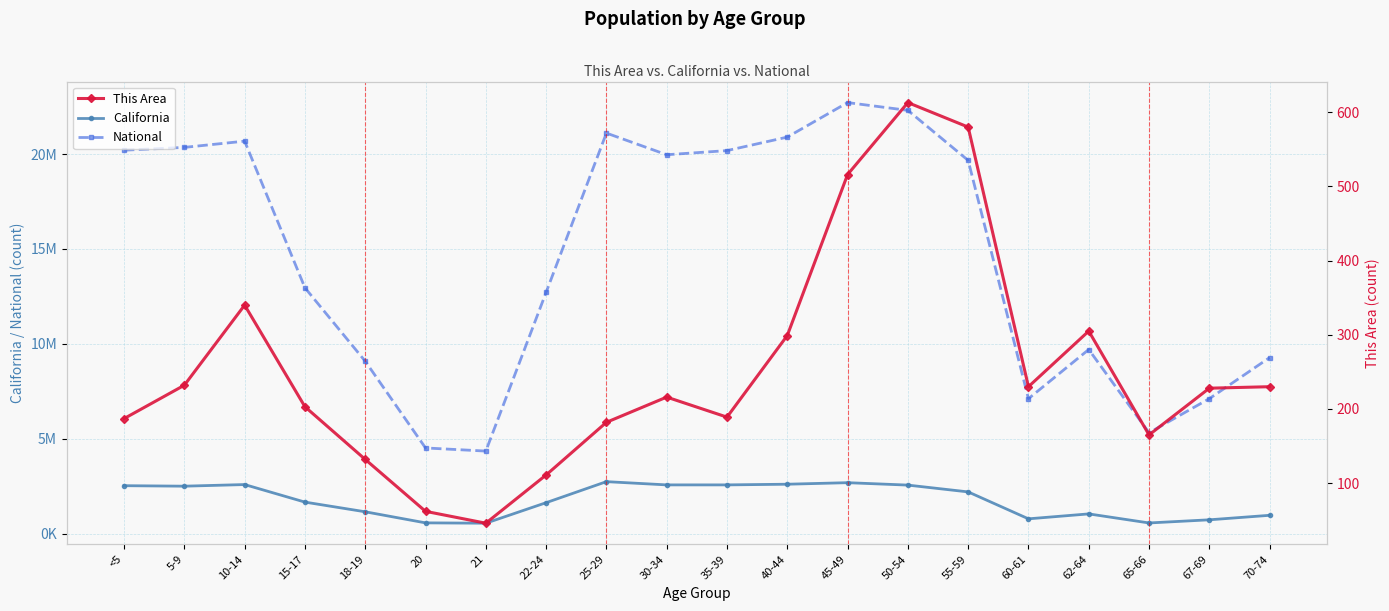

What is the spread (max minus min) of values at 5-9?

20348425